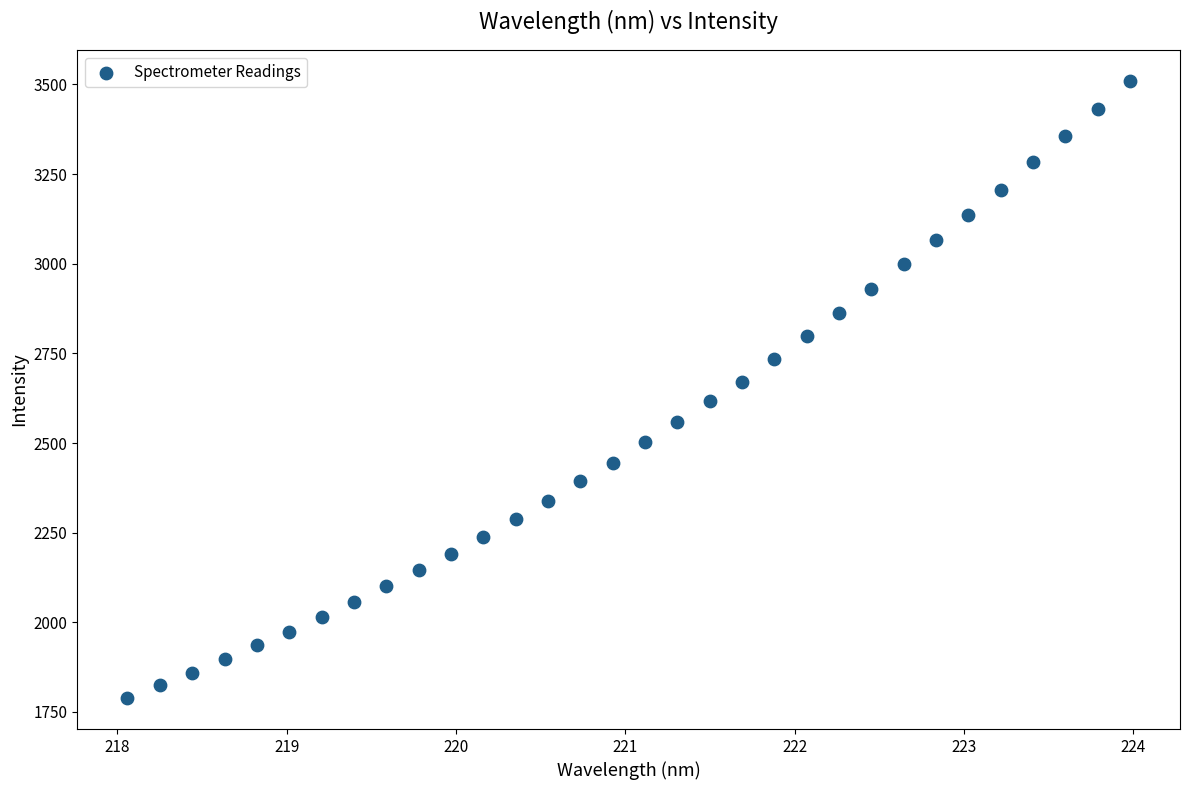

What is the range of Y values (max minus min)?

1721.8